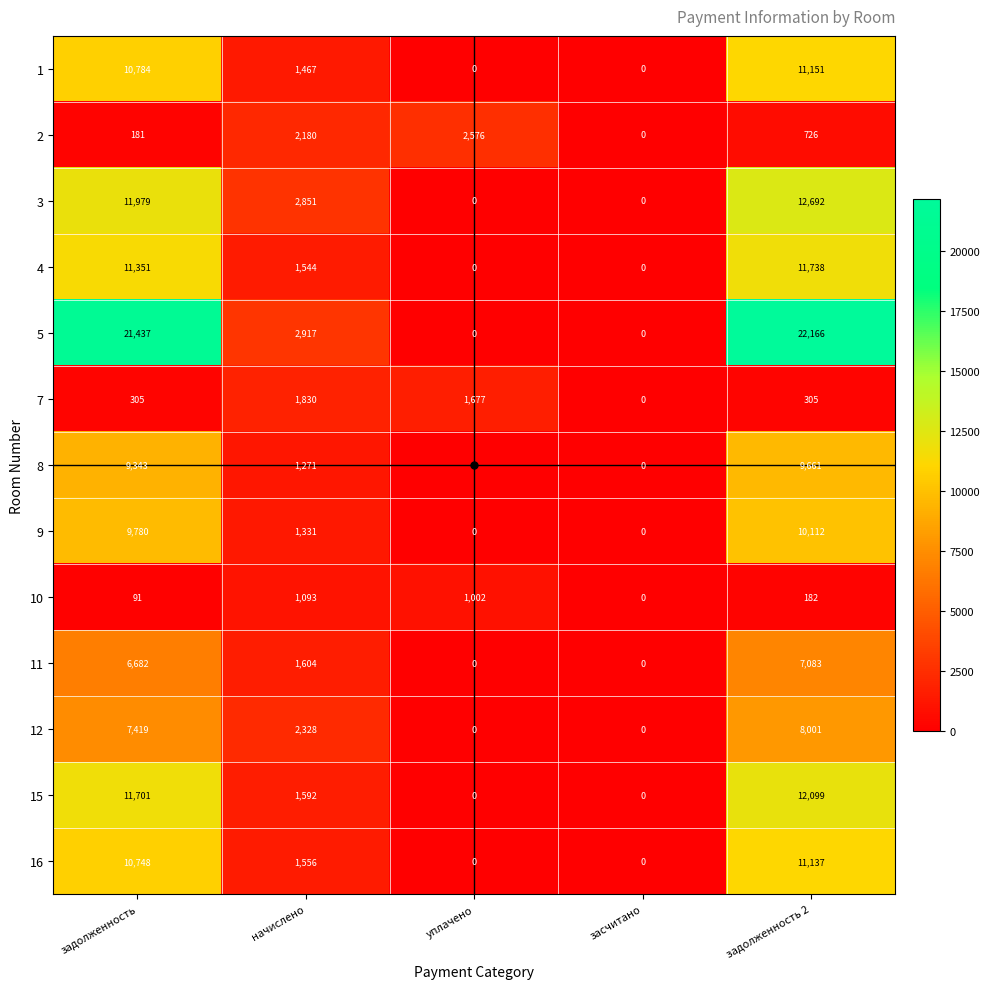

Between начислено and засчитано, which series saw the biggest shift?

5